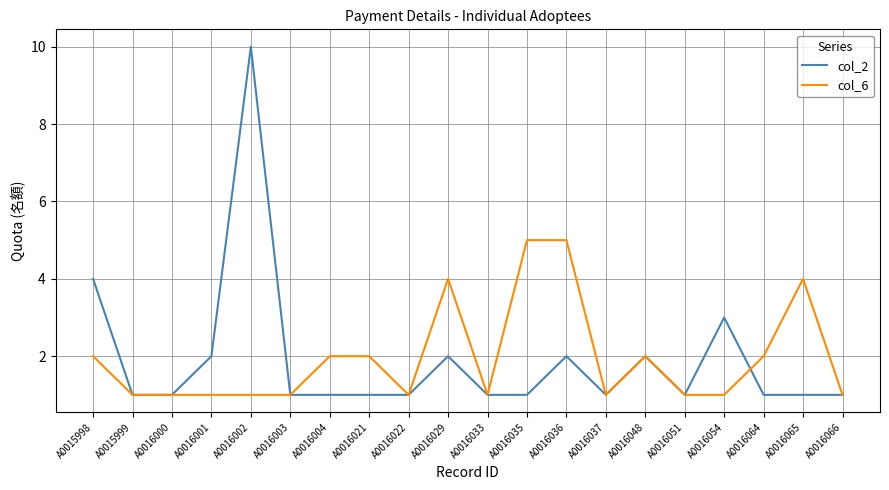

Between A0016029 and A0016037, which series saw the biggest shift?

col_6